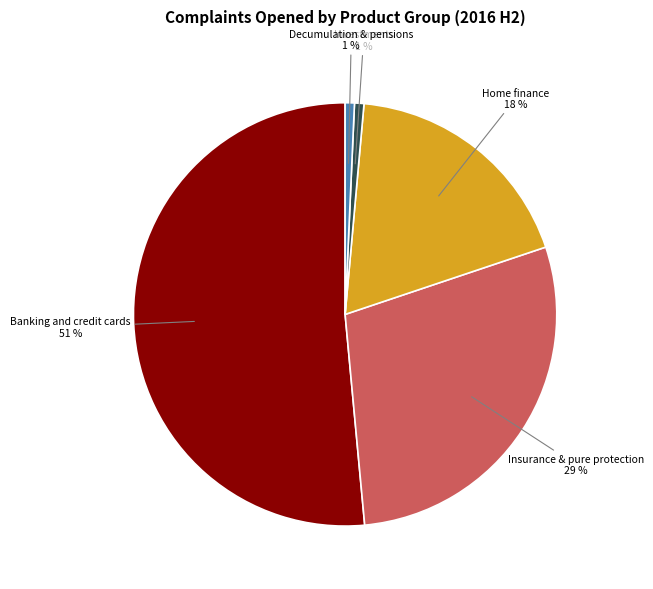

What percentage is the Insurance & pure protection slice, to the nearest percent?

29%